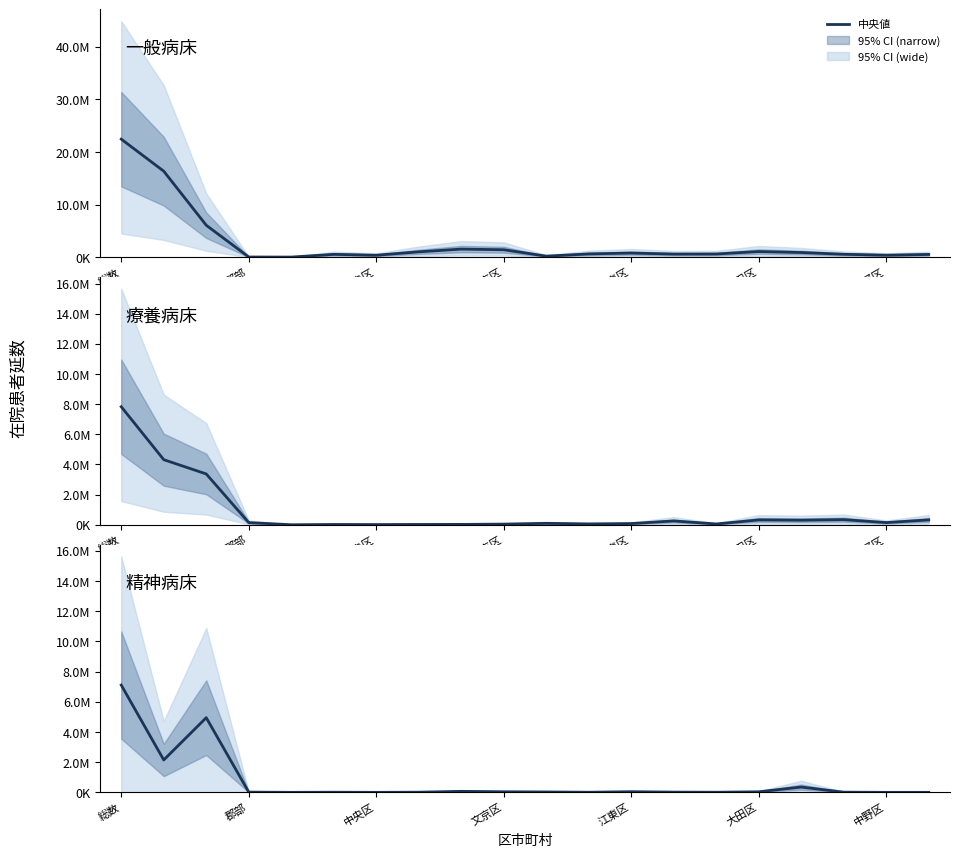

How many lines are shown in the chart?

3